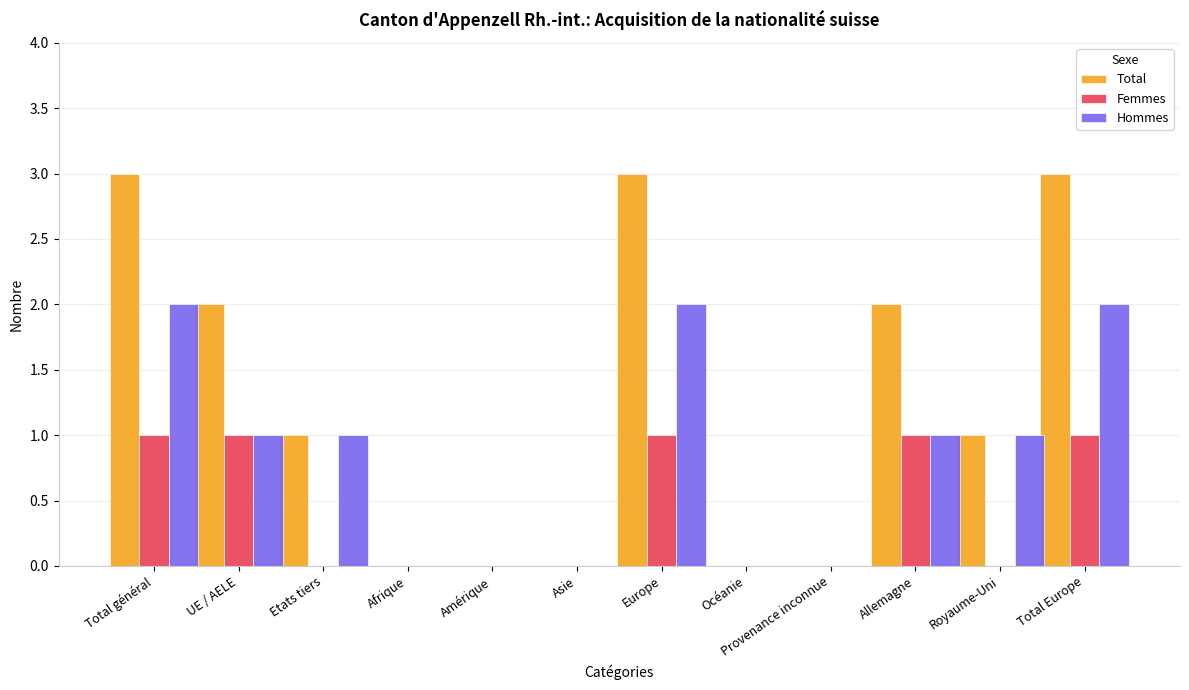

What is the sum of all Femmes values?

5